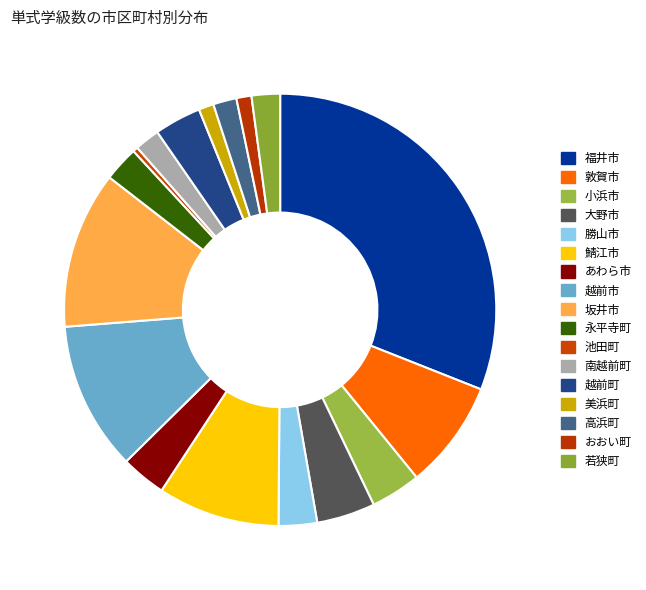

To the nearest percent, what percentage of the pie is 敦賀市?

8%